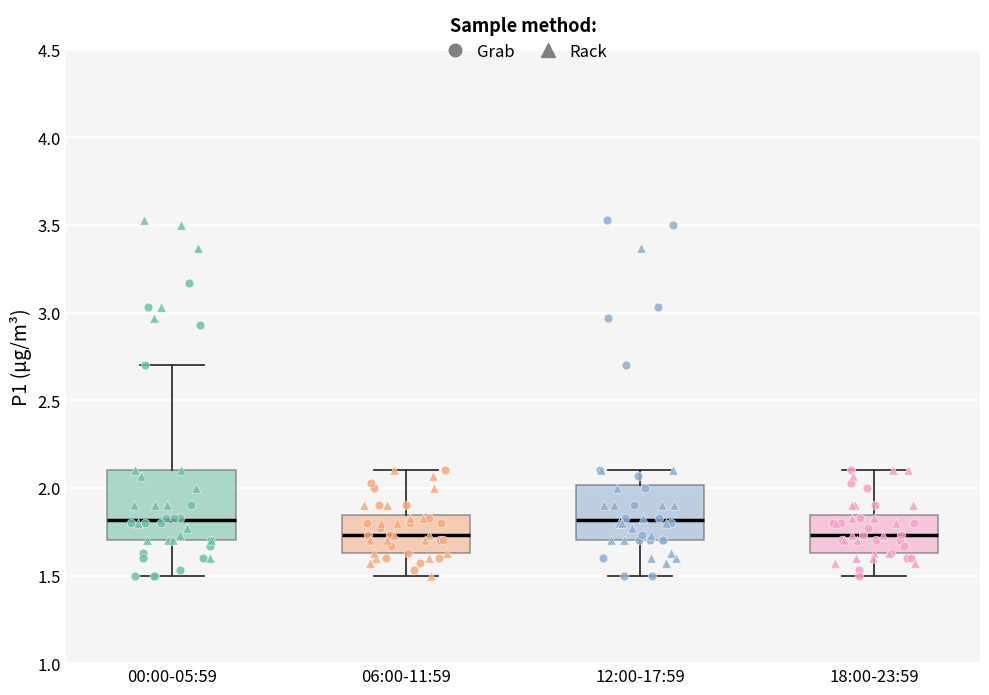

Which box is the tallest, from its lower edge to its upper edge?

00:00-05:59